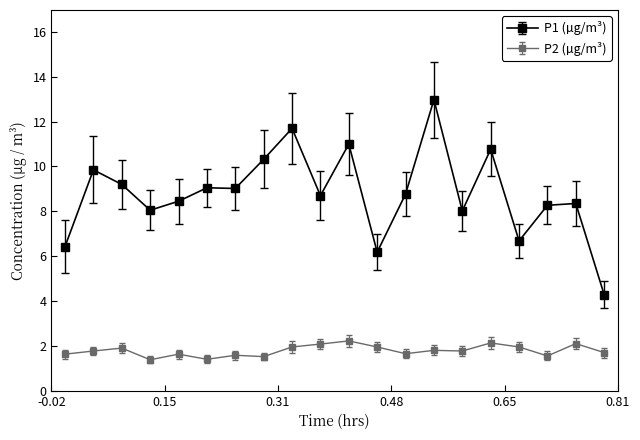

List the series in order of their peak value, highest first.

P1 (µg/m³), P2 (µg/m³)